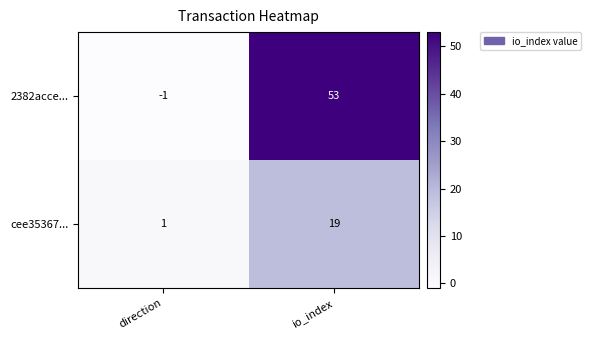

Reading right to left, list all the values displayed in this chart.

2382acce...: 53	-1
cee35367...: 19	1